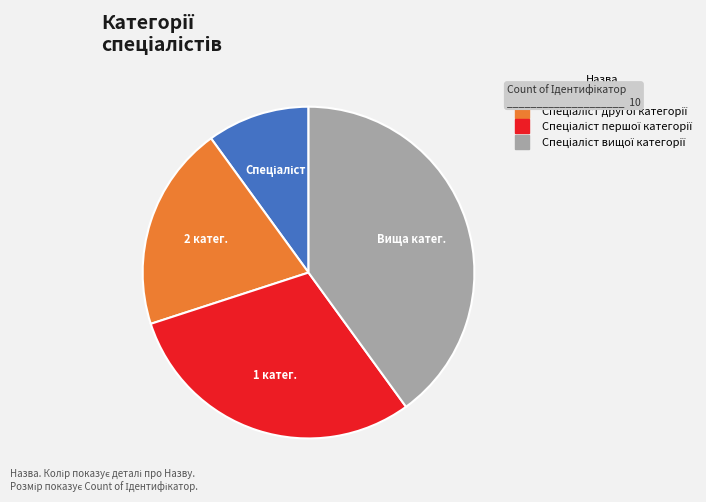

Is there any slice that represents more than half of the pie?

No